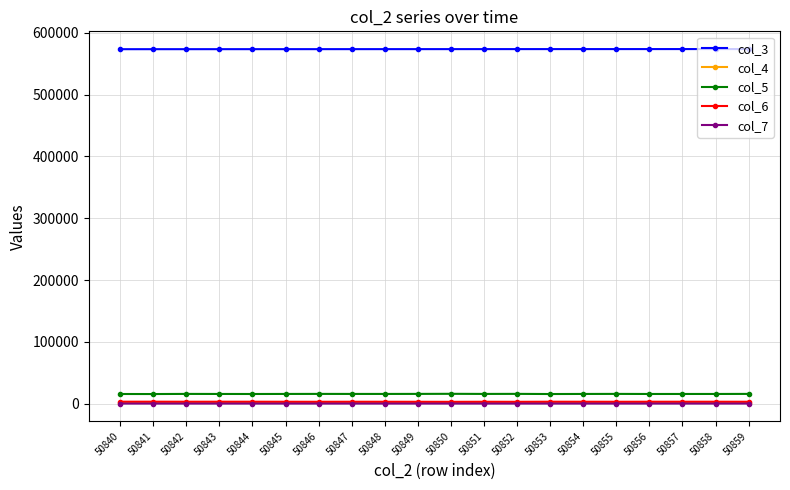

The value of col_7 at 50850 is 55. True or false?

True